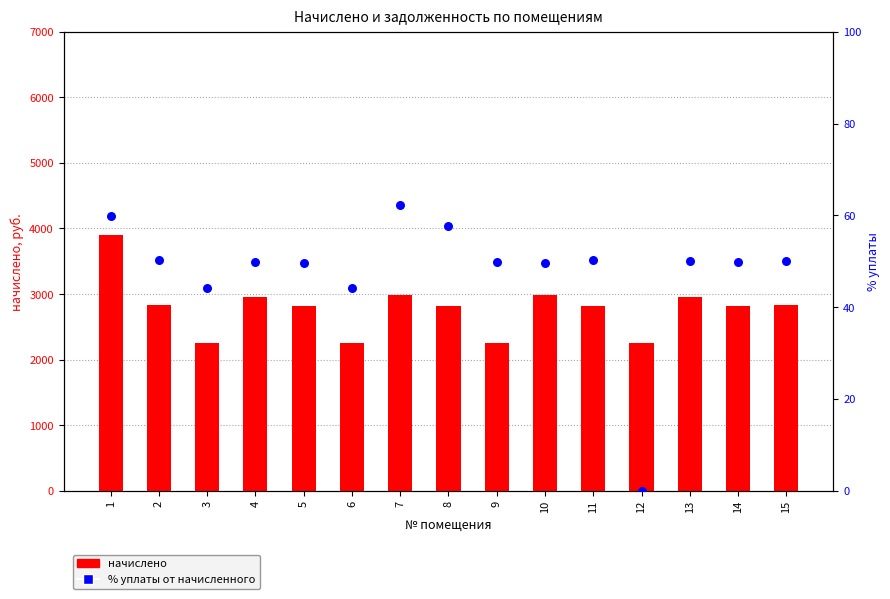

Which series reaches the minimum Y coordinate?

% уплаты от начисленного